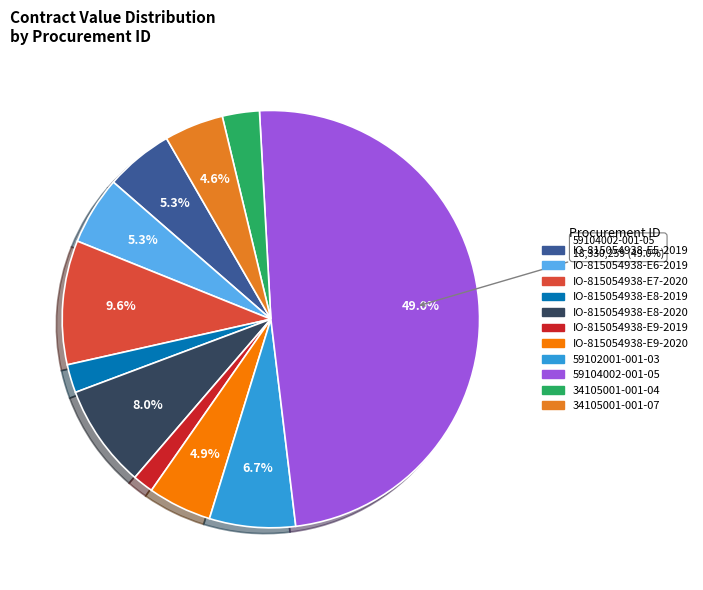

To the nearest percent, what portion does IO-815054938-E8-2020 represent?

8%